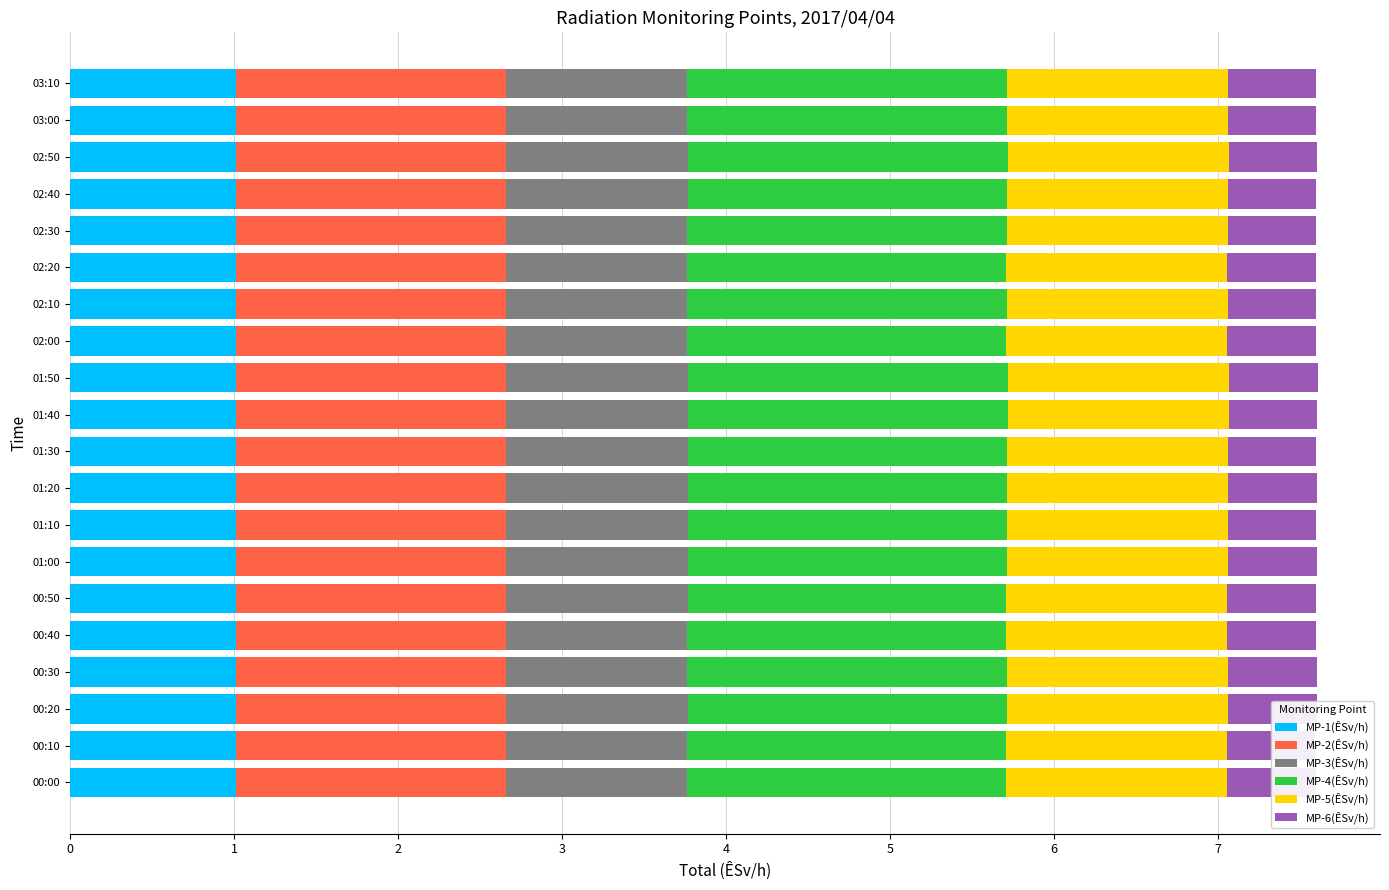

What is the total value across all series at 00:10?

7.6